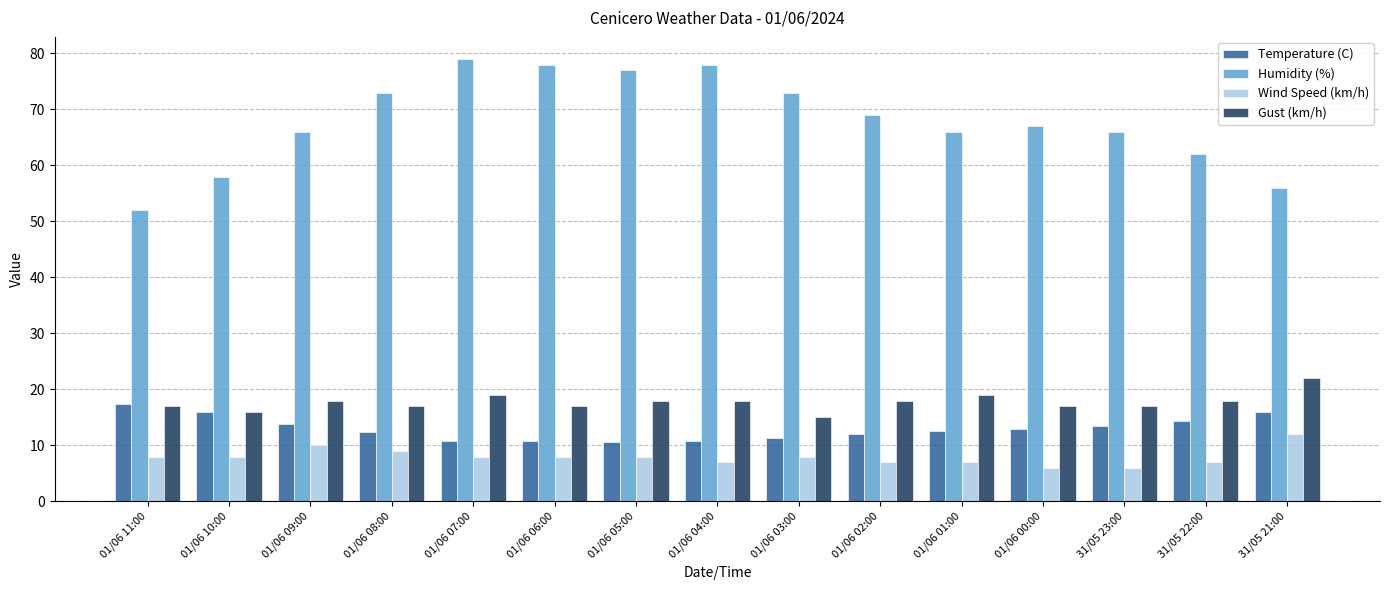

Are the bars grouped side by side (vs. stacked)?

Yes